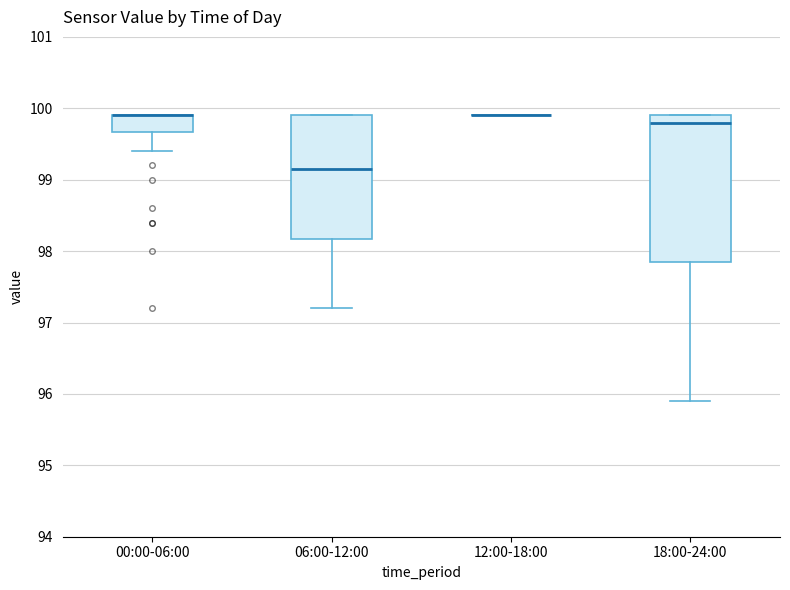

Reading left to right, transcribe this box plot: for each box, give where its median line is, the range the box spans, and where its two whiskers end, as read against the y-axis. The values are not printed on the chart, so give them approximately, as read against the axis.

00:00-06:00: median 99.9 (drawn on the box's upper edge), box 99.7 to 99.9, whiskers 99.4 to 99.9
06:00-12:00: median 99.2, box 98.2 to 99.9, whiskers 97.2 to 99.9
12:00-18:00: box collapsed to a line at 99.9, whiskers 99.9 to 99.9
18:00-24:00: median 99.8, box 97.9 to 99.9, whiskers 95.9 to 99.9